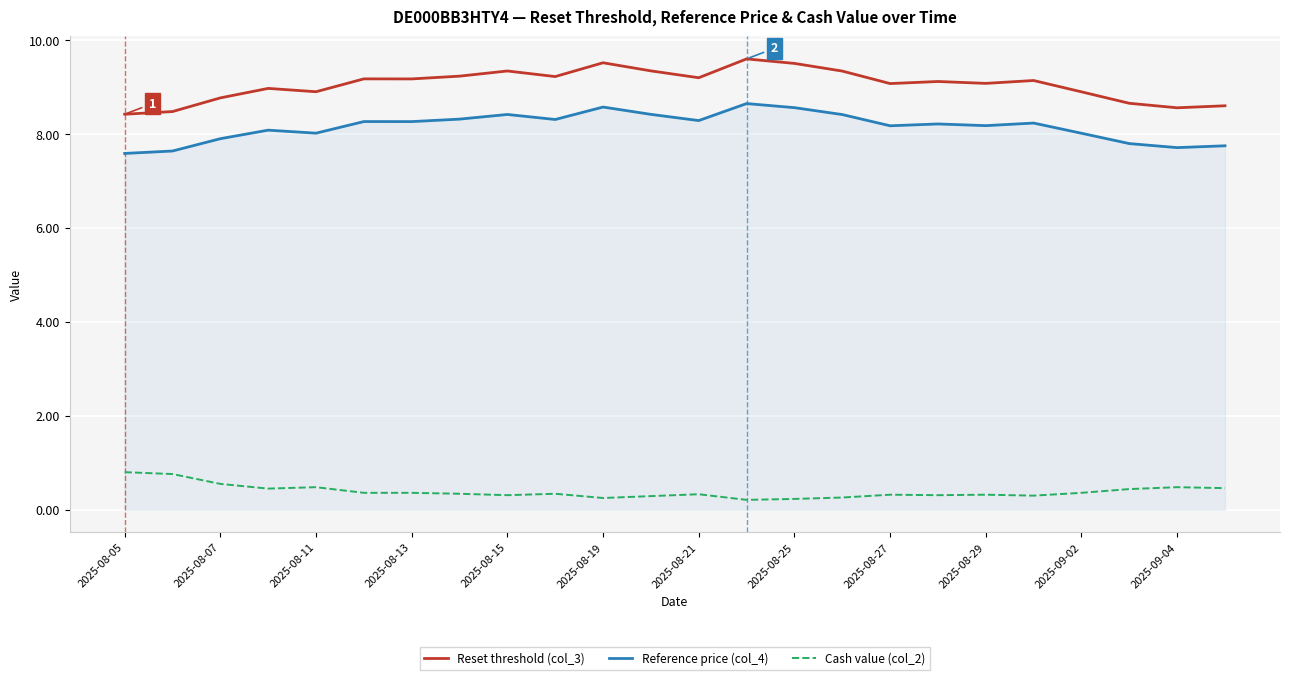

True or false: Reset threshold (col_3) and Cash value (col_2) intersect in this chart.

False